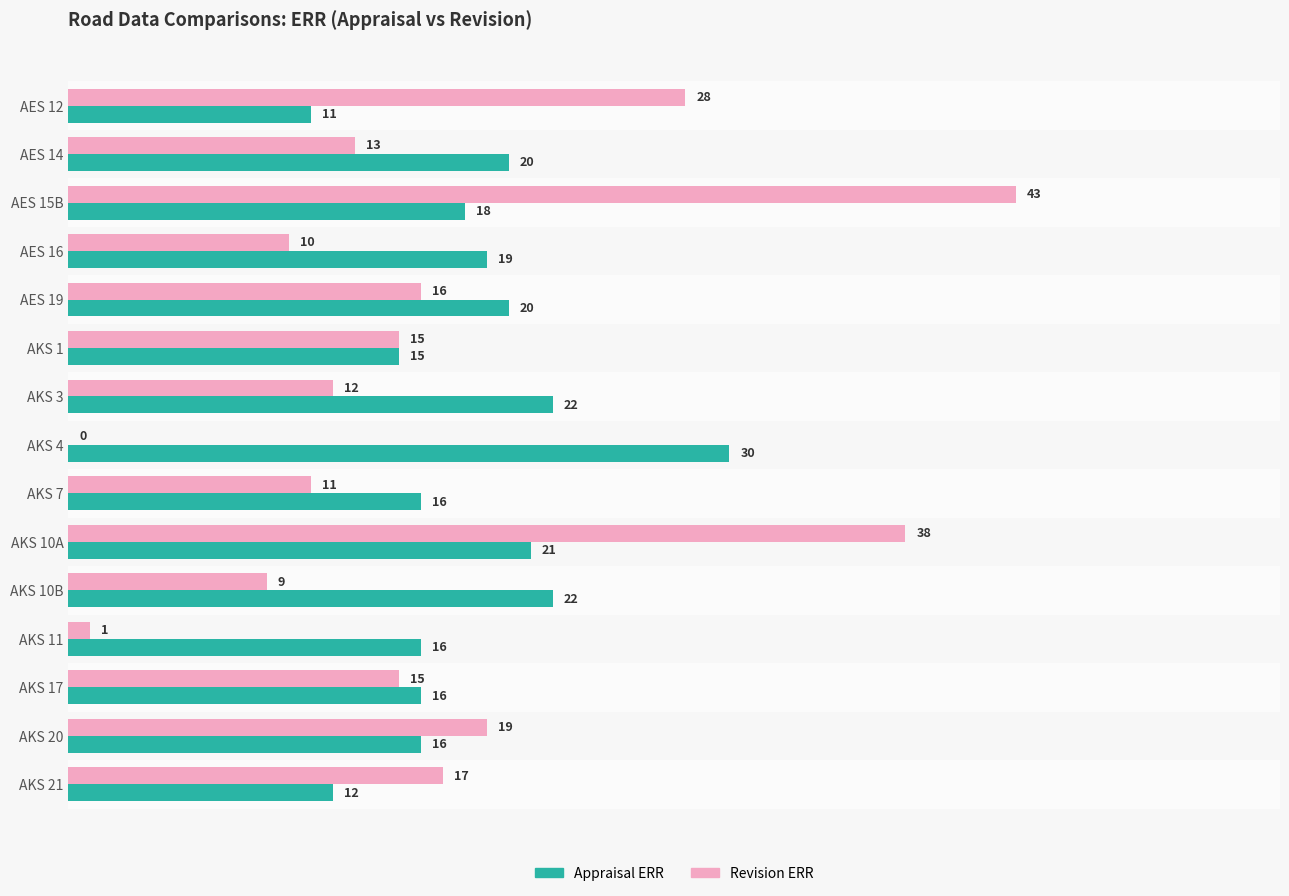

What is the highest value of the Appraisal ERR series?

30